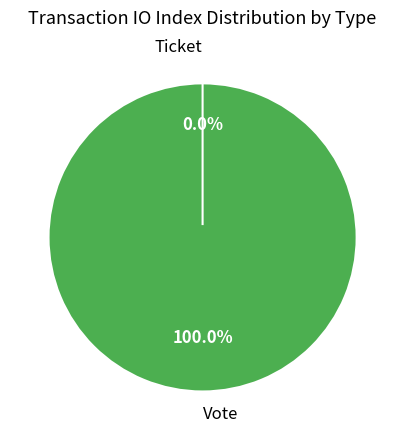

How many slices are in this pie chart?

2